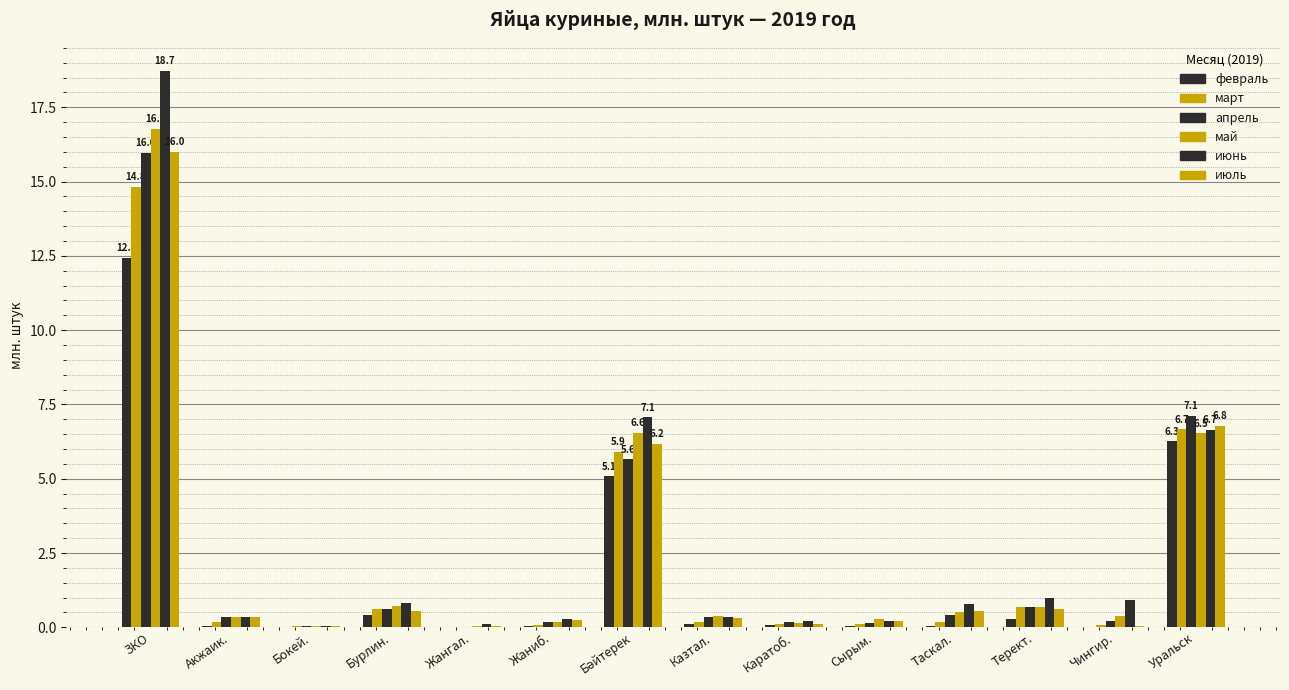

How many groups of bars are there?

14